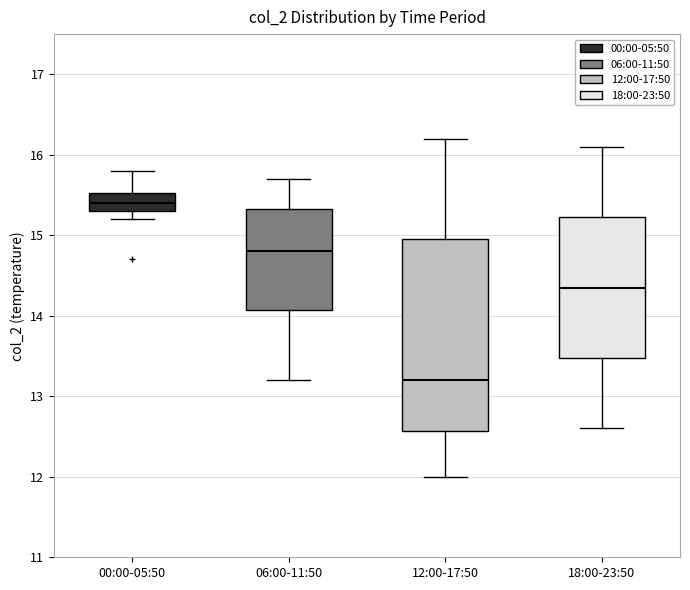

Reading left to right, transcribe this box plot: for each box, give where its median line is, the range the box spans, and where its two whiskers end, as read against the y-axis. The values are not printed on the chart, so give them approximately, as read against the axis.

00:00-05:50: median 15.4, box 15.3 to 15.5, whiskers 15.2 to 15.8
06:00-11:50: median 14.8, box 14.1 to 15.3, whiskers 13.2 to 15.7
12:00-17:50: median 13.2, box 12.6 to 15.0, whiskers 12.0 to 16.2
18:00-23:50: median 14.4, box 13.5 to 15.2, whiskers 12.6 to 16.1